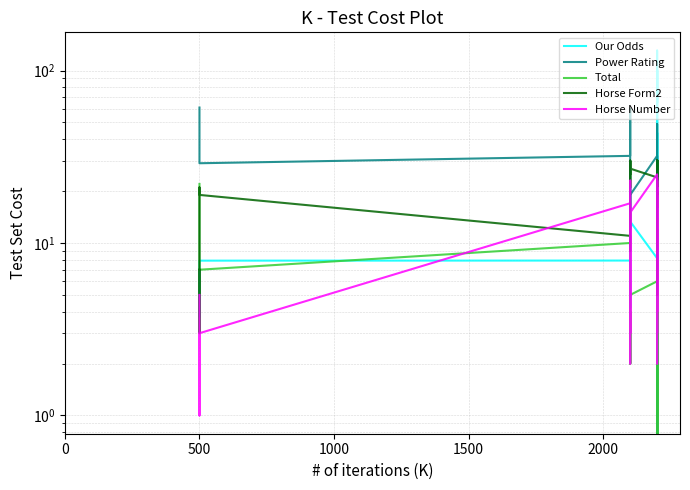

Which series has the widest spread of values?

Our Odds